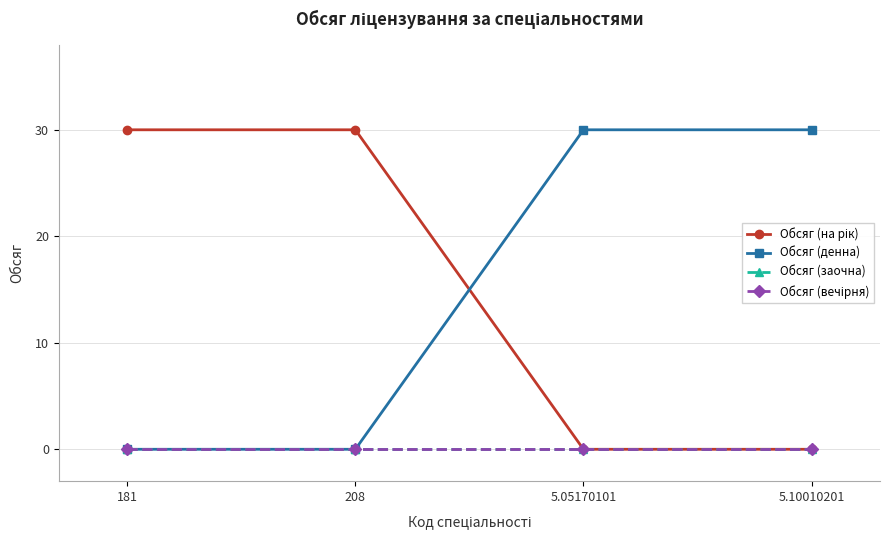

Does the chart have visible grid lines?

Yes